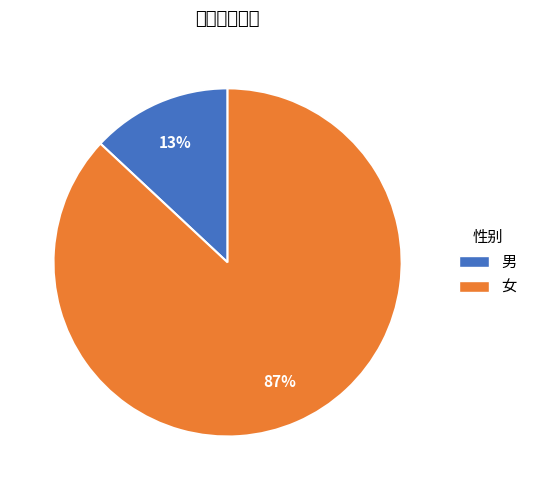

True or false: 女 accounts for 87% of the total.

True